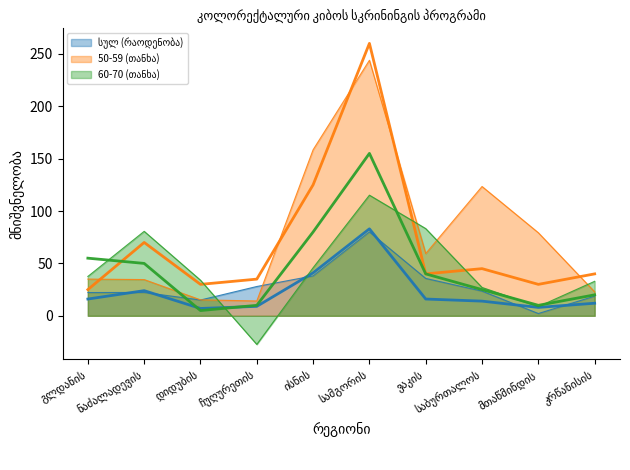

What are all the series names shown in the legend?

სულ (რაოდენობა), 50-59 (თანხა), 60-70 (თანხა)